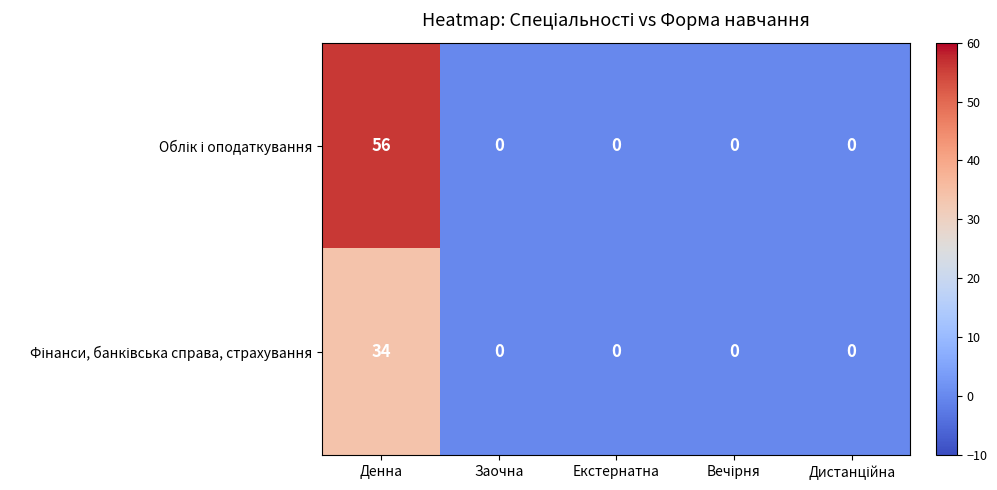

At which category is the sum across all series the highest?

Денна